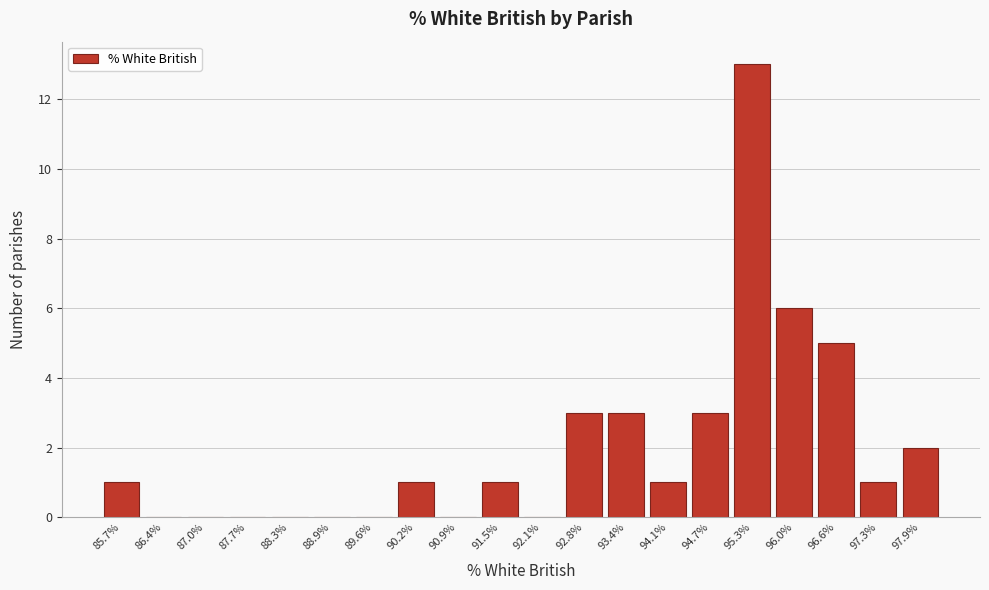

Reading right to left, transcribe all the data shown in this chart.

97.9%=2	97.3%=1	96.6%=5	96.0%=6	95.3%=13	94.7%=3	94.1%=1	93.4%=3	92.8%=3	92.1%=0	91.5%=1	90.9%=0	90.2%=1	89.6%=0	88.9%=0	88.3%=0	87.7%=0	87.0%=0	86.4%=0	85.7%=1